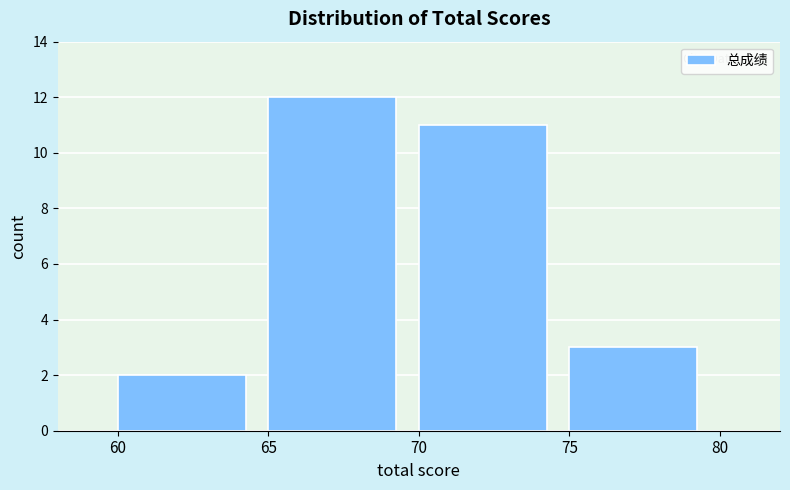

Reading left to right, list every bar in this chart as the range it spans on the x-axis followed by its height. The values are not printed on the chart, so give them approximately, as read against the axis.

60 to 65: 2
65 to 70: 12
70 to 75: 11
75 to 80: 3